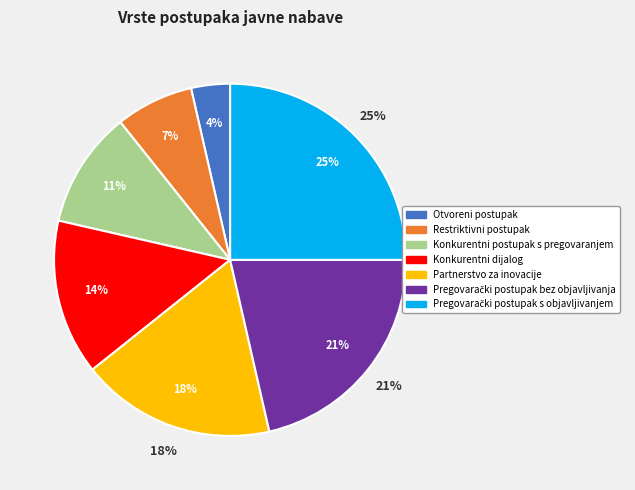

To the nearest percent, what is the difference between the Konkurentni postupak s pregovaranjem and Partnerstvo za inovacije slice percentages?

7%